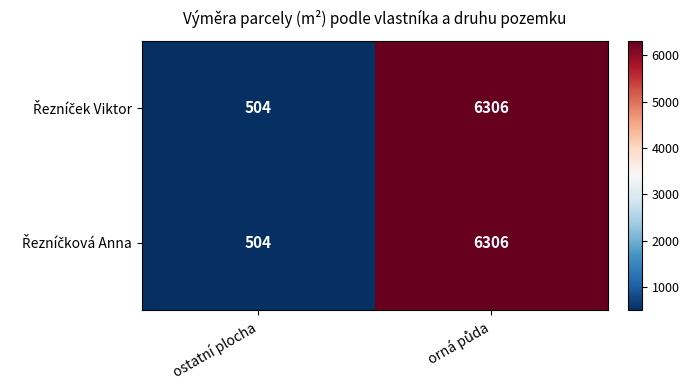

What is the greatest value displayed?

6306